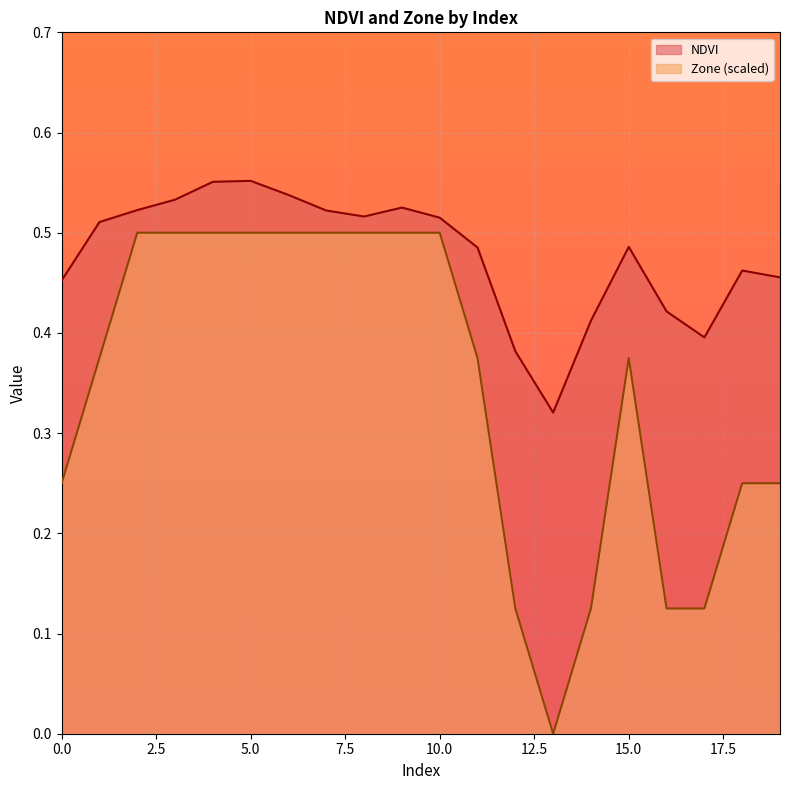

Where is NDVI nearest to the value 0?

13